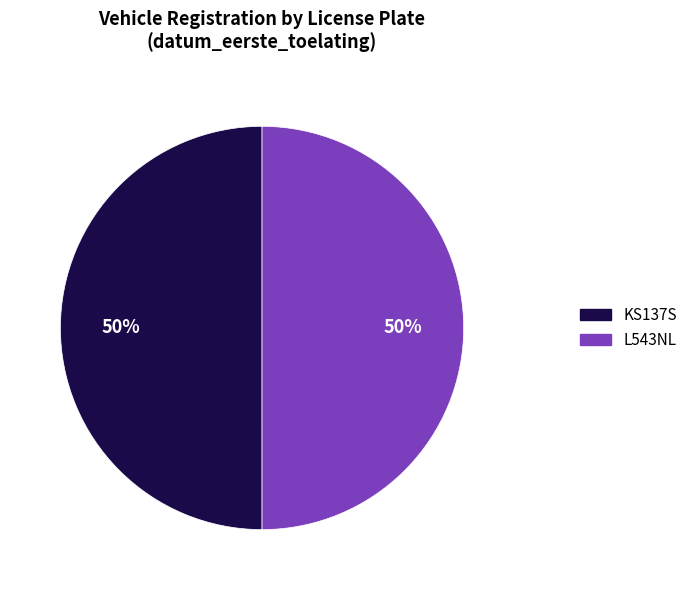

What is the ratio of the value at KS137S to the value at L543NL?

1.0